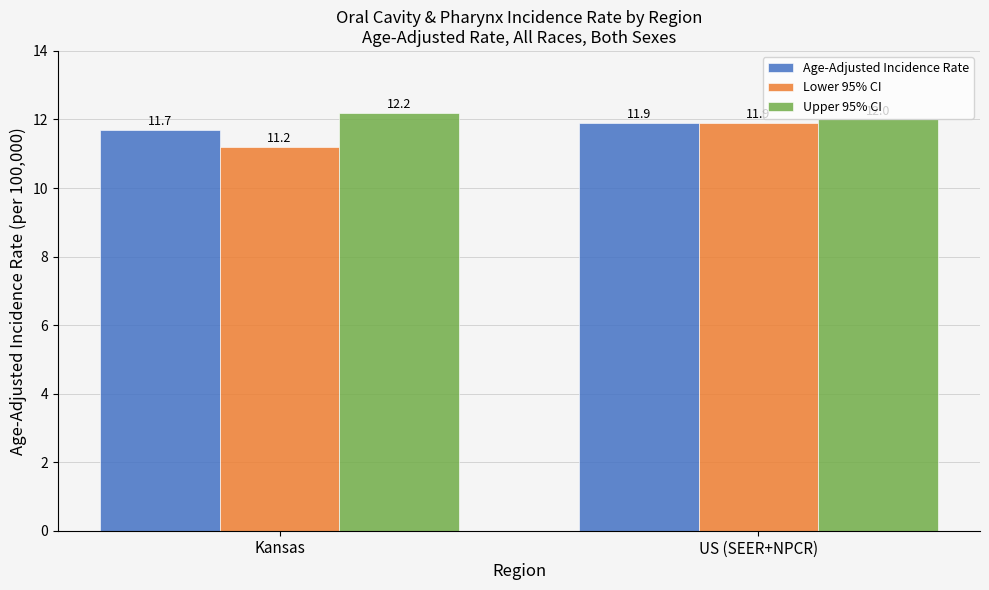

What is the smallest value displayed?

11.2